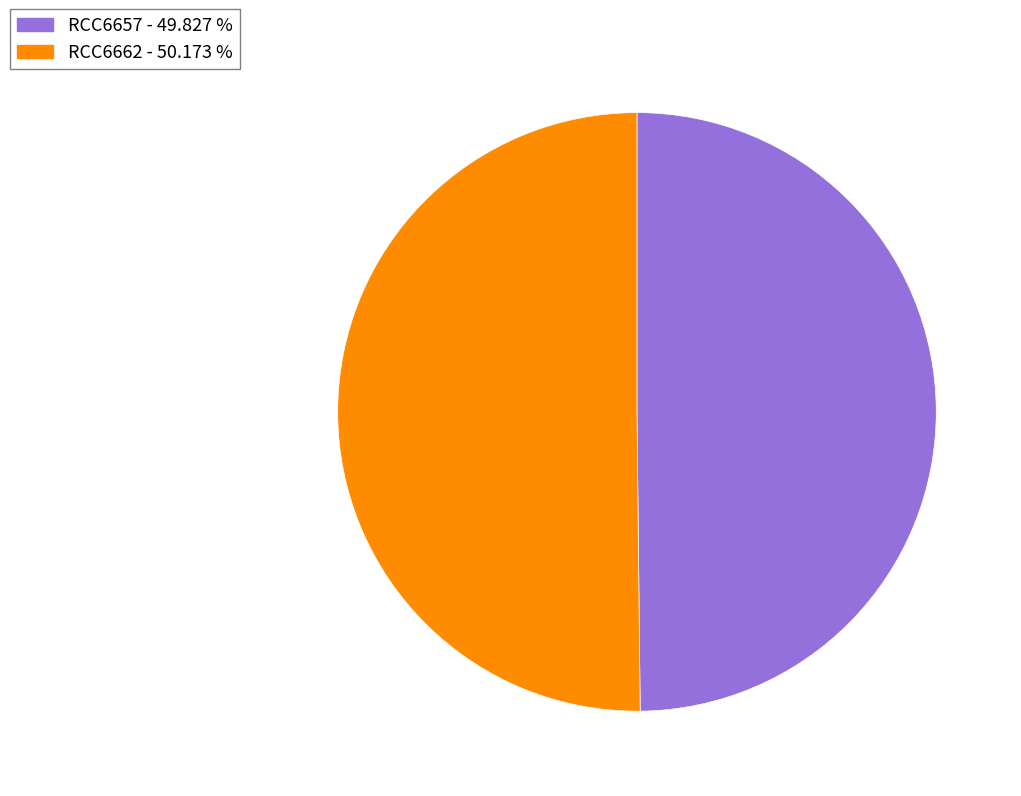

Do RCC6662 and RCC6657 together represent more than half of the pie?

Yes